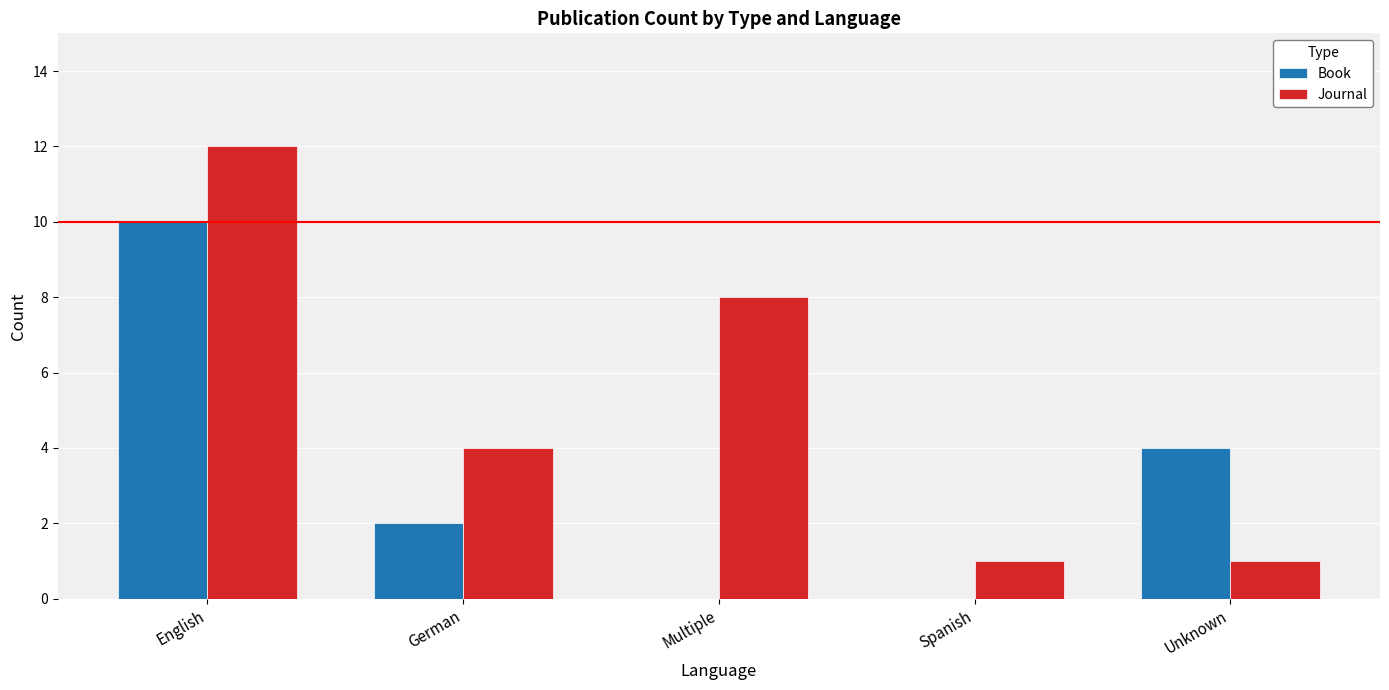

What is the spread (max minus min) of values at Multiple?

8